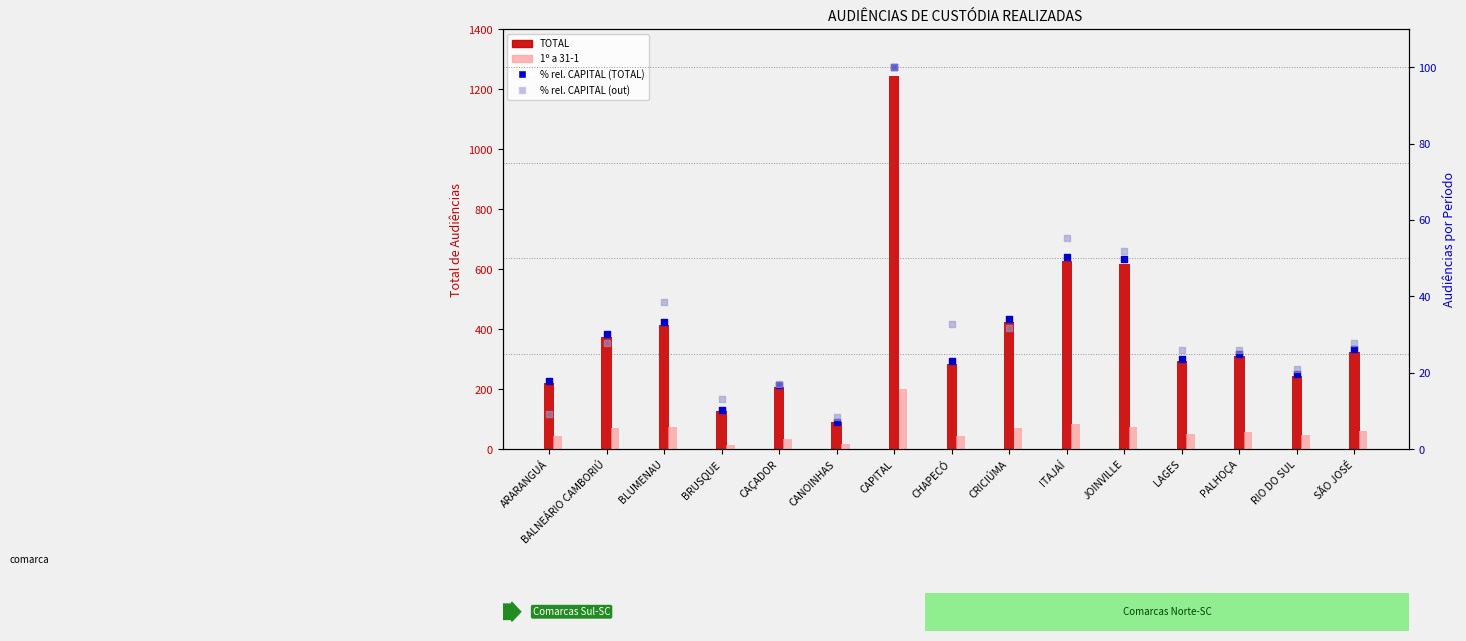

Which series contains the lowest Y value?

% rel. CAPITAL (TOTAL)